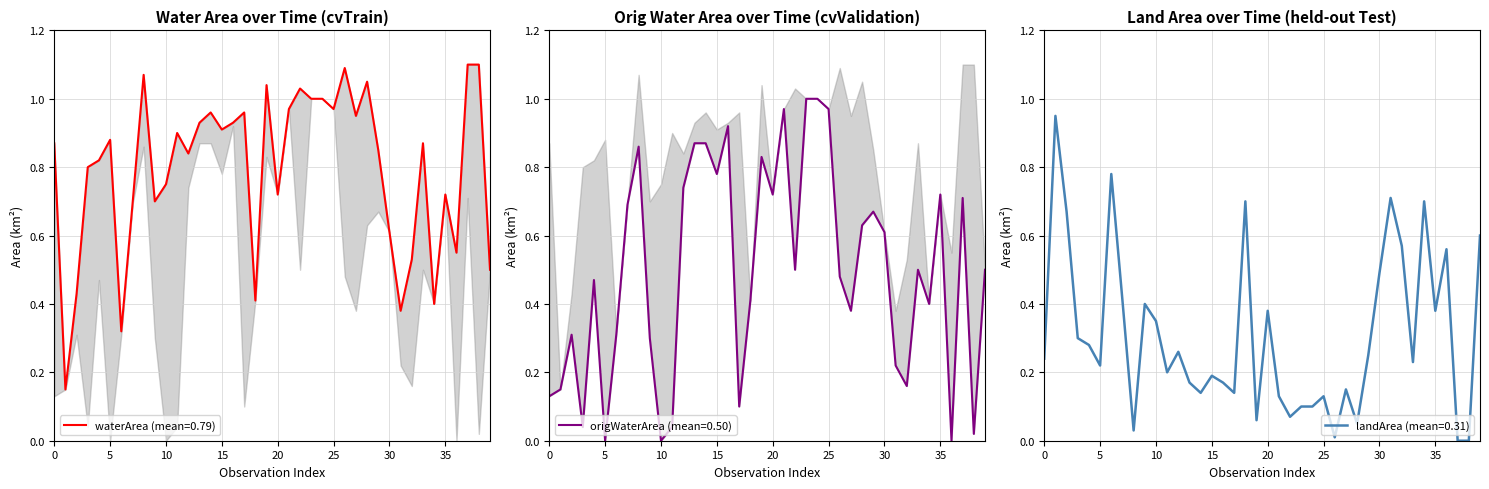

The value of waterArea at 2019_02 is 1.1. True or false?

True